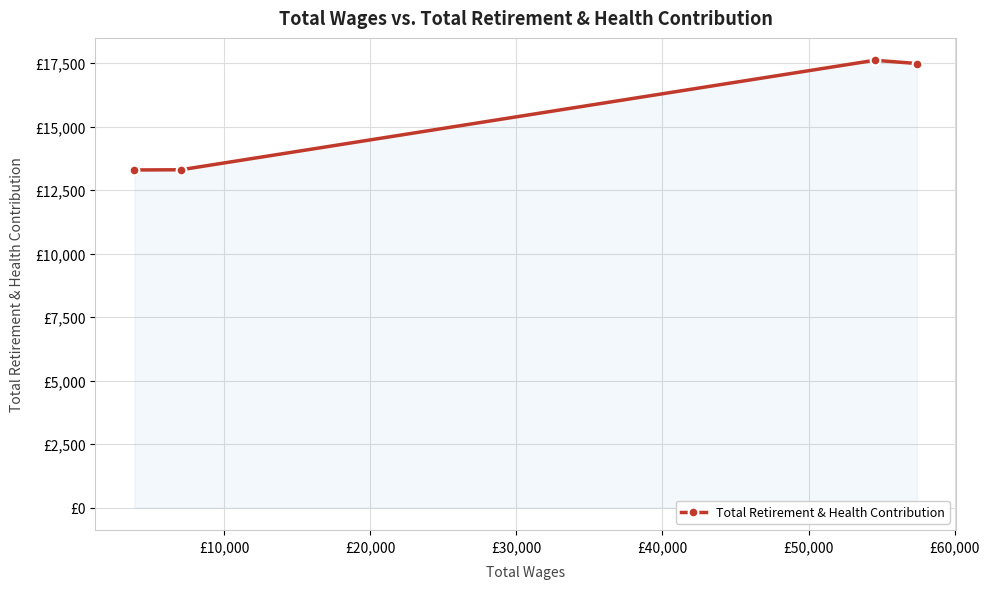

At which label is the value closest to 15451?

£30,000